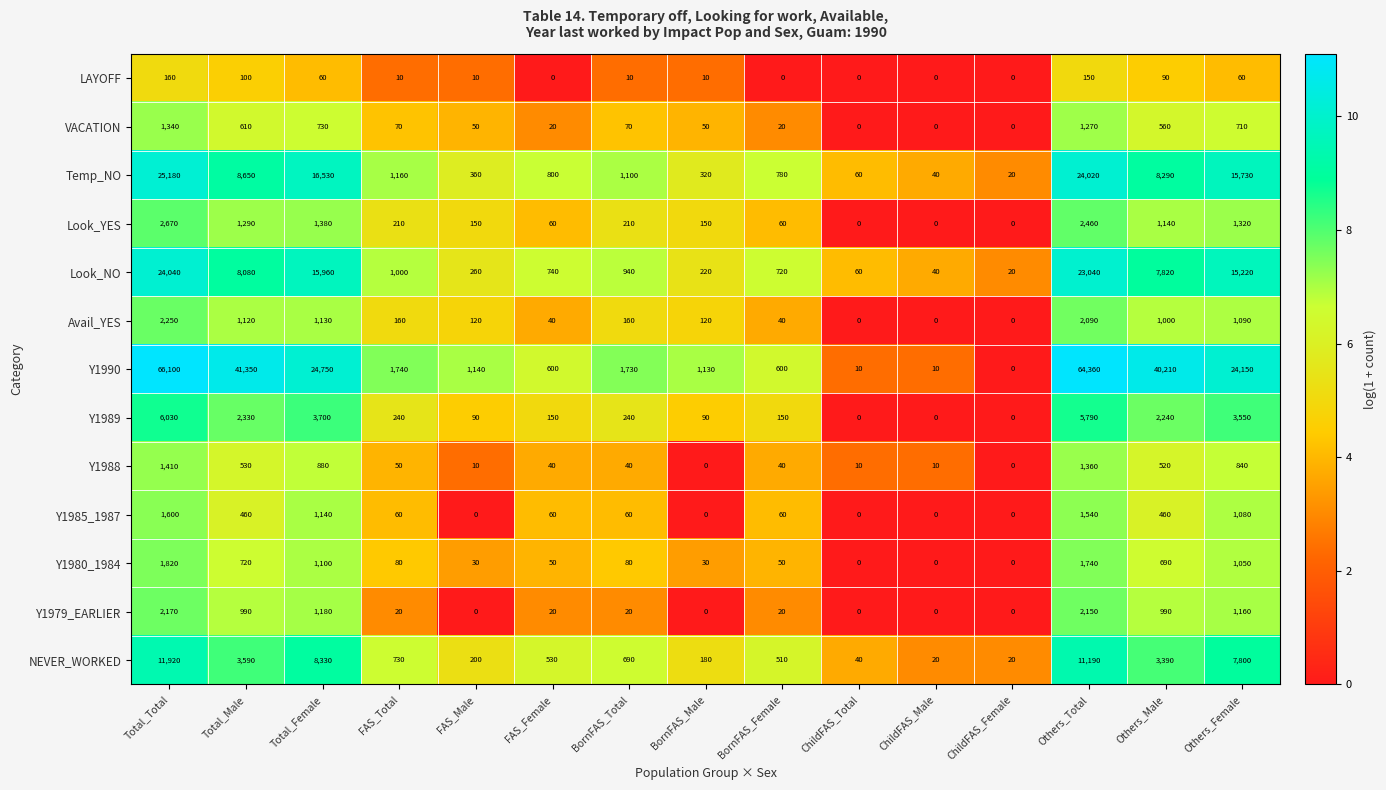

Which series has the largest total across all categories?

Y1990